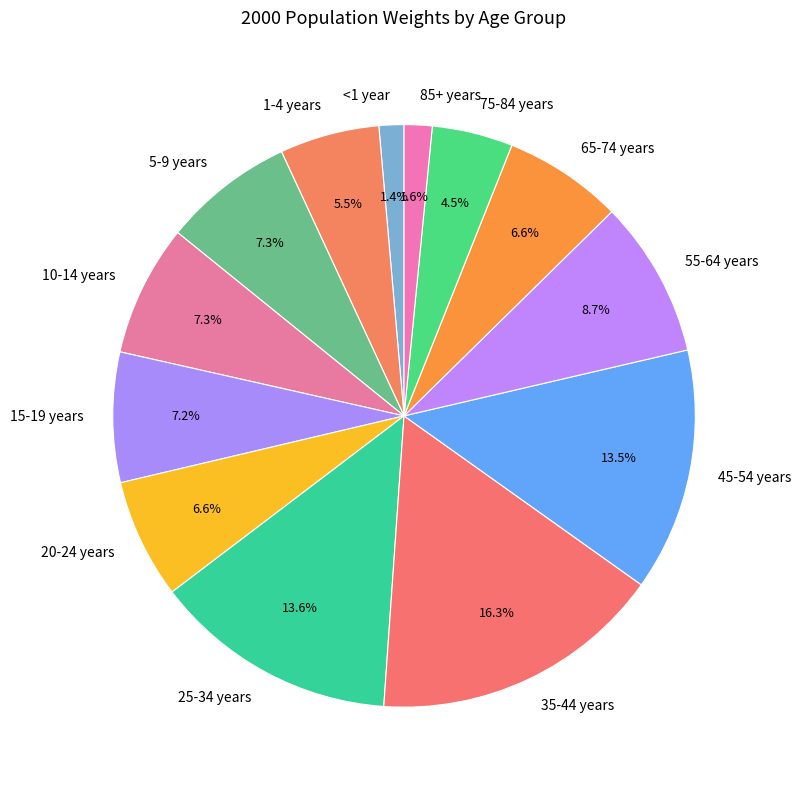

Is there a majority slice in this chart?

No